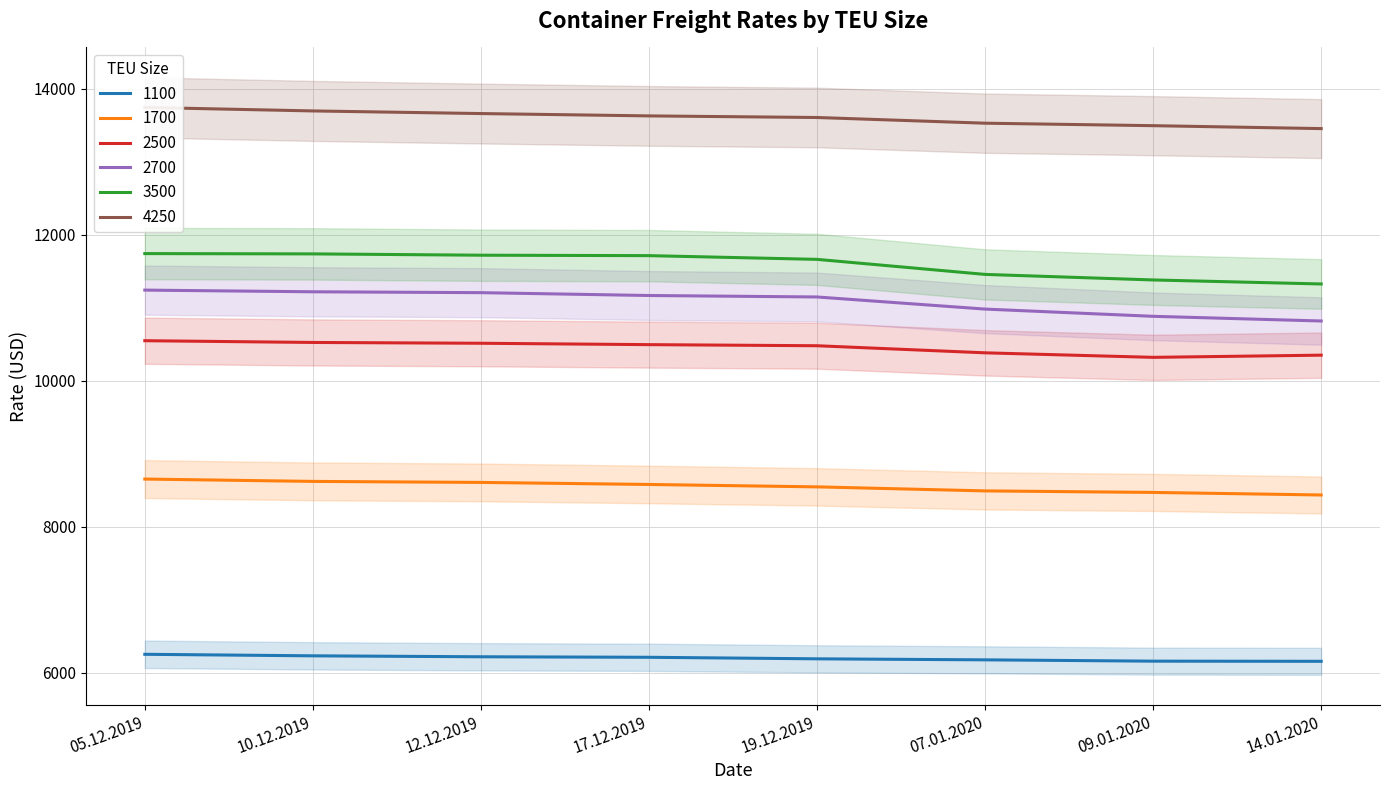

How many data points in 3500 are above 11714?

3